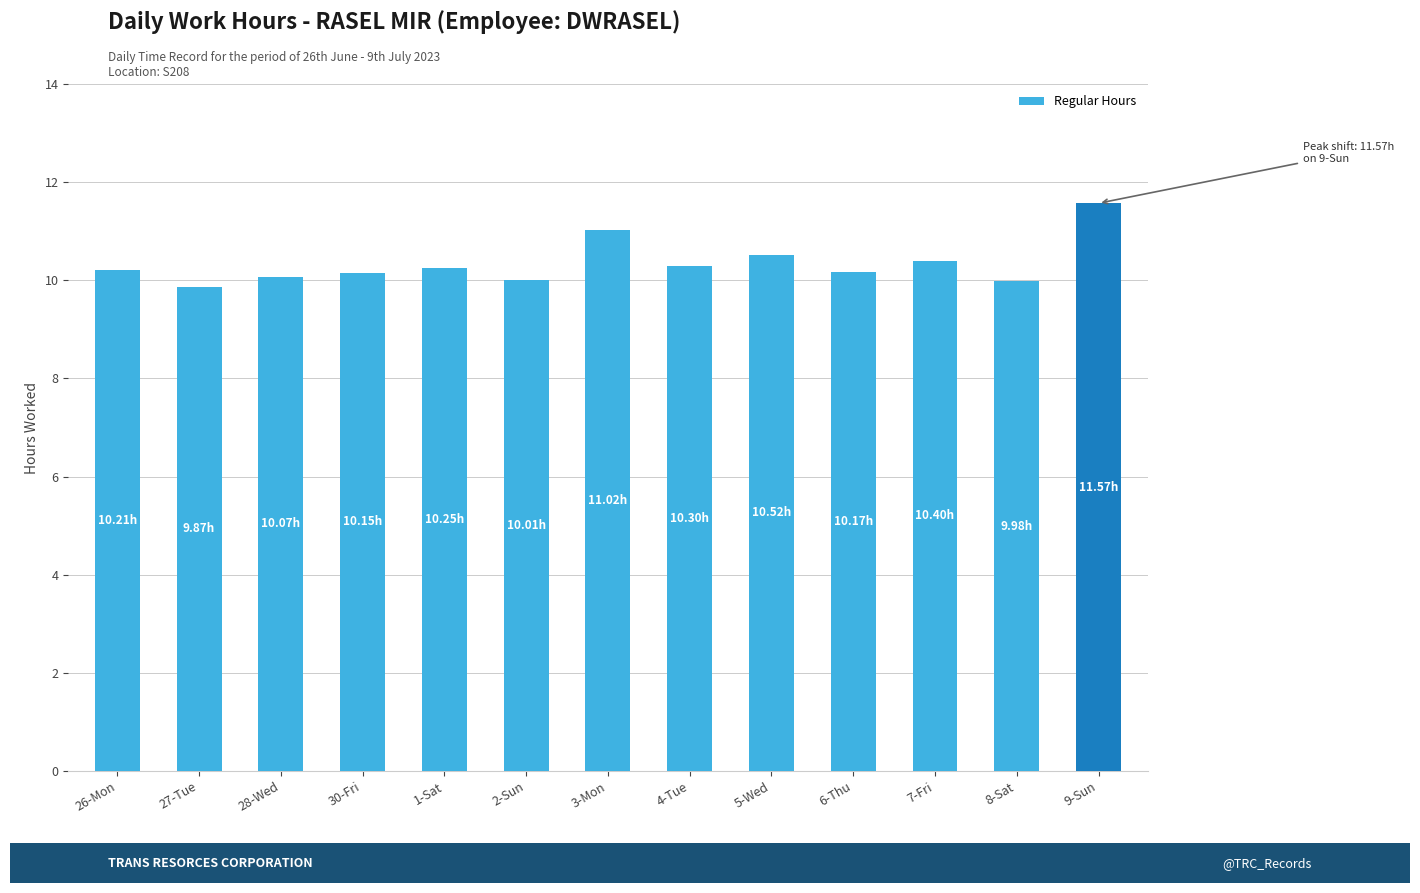

What is the average value?

10.3